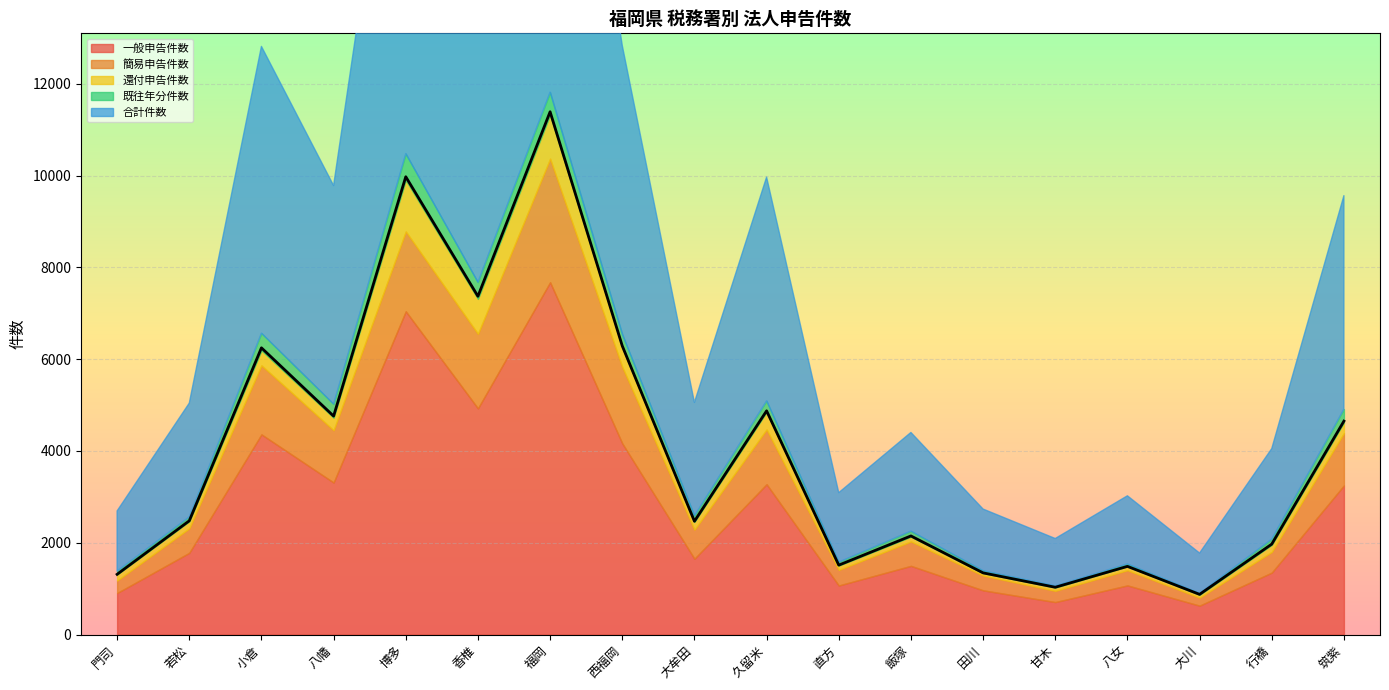

Reading right to left, what are all the values shown in this chart?

一般申告件数: 3250	1350	630	1071	708	964	1497	1069	3276	1653	4166	7677	4929	7044	3313	4362	1781	905
簡易申告件数: 1141	452	175	332	246	322	532	341	1194	633	1665	2692	1624	1740	1139	1504	535	273
還付申告件数: 232	153	62	82	71	53	104	93	380	169	425	957	761	1120	273	327	151	131
既往年分件数: 290	126	33	53	37	52	122	76	243	134	291	493	364	575	298	375	97	72
合計件数: 4651	1971	876	1486	1031	1344	2149	1513	4875	2469	6290	11392	7371	9976	4761	6248	2479	1313